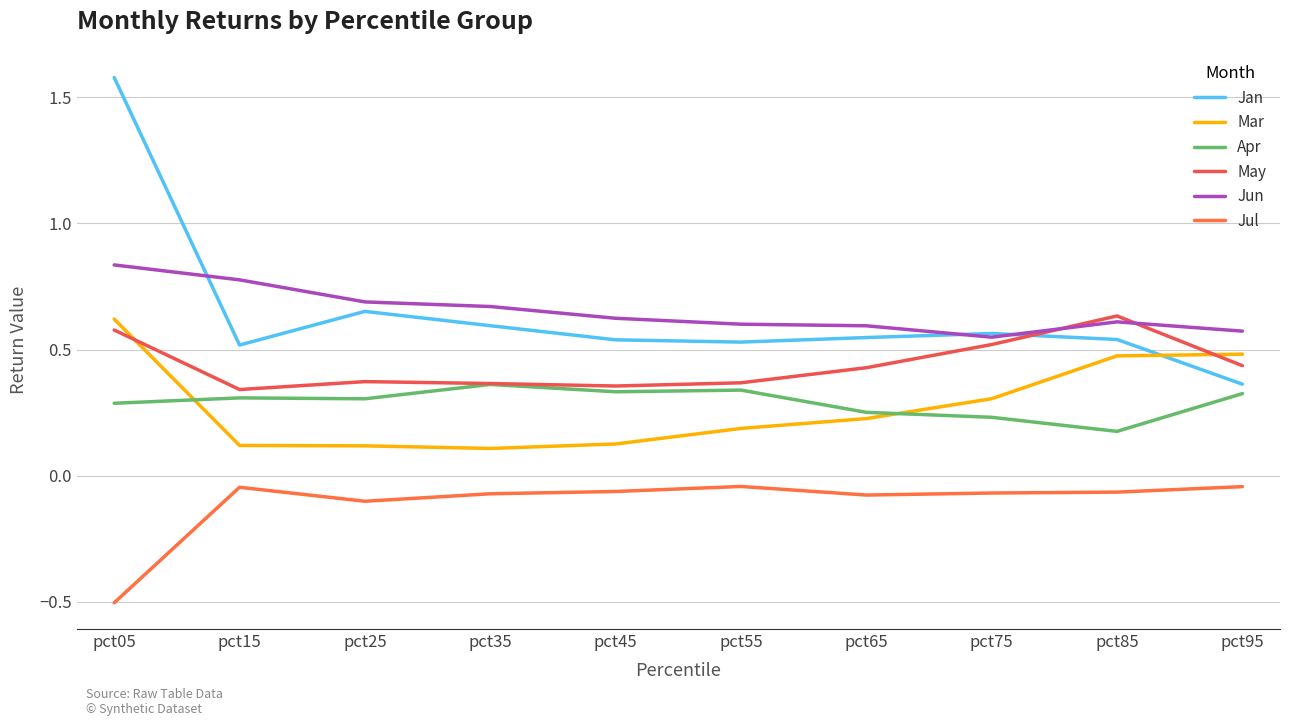

Is it true that Jun equals 0.7 at pct25?

True